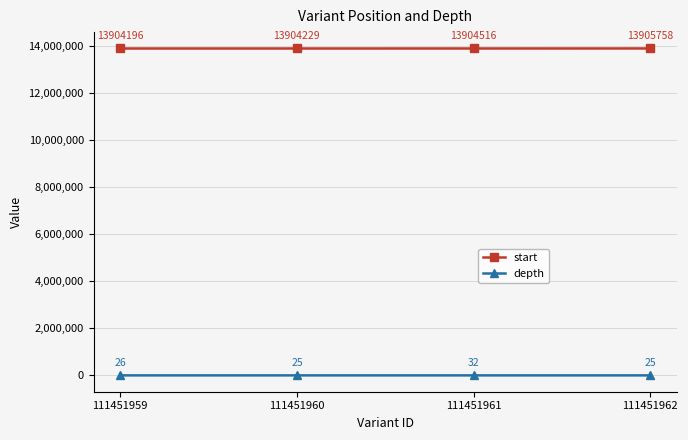

Count the number of data series in this chart.

2